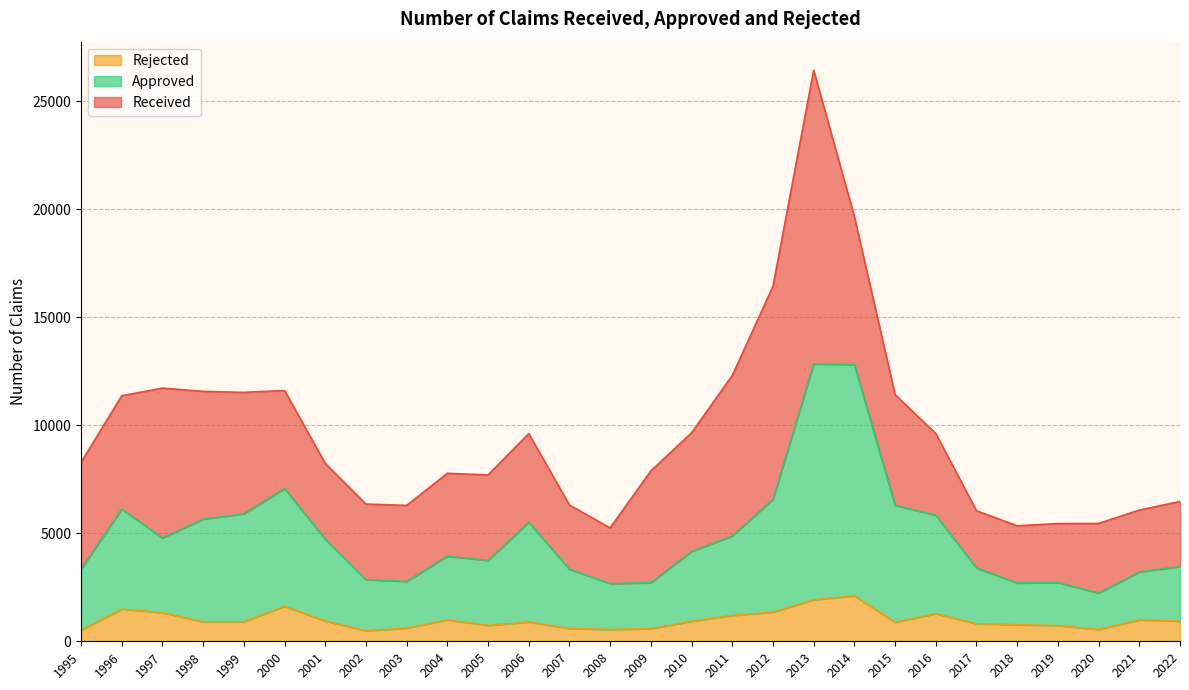

Does the chart display data point markers on the line(s)?

No